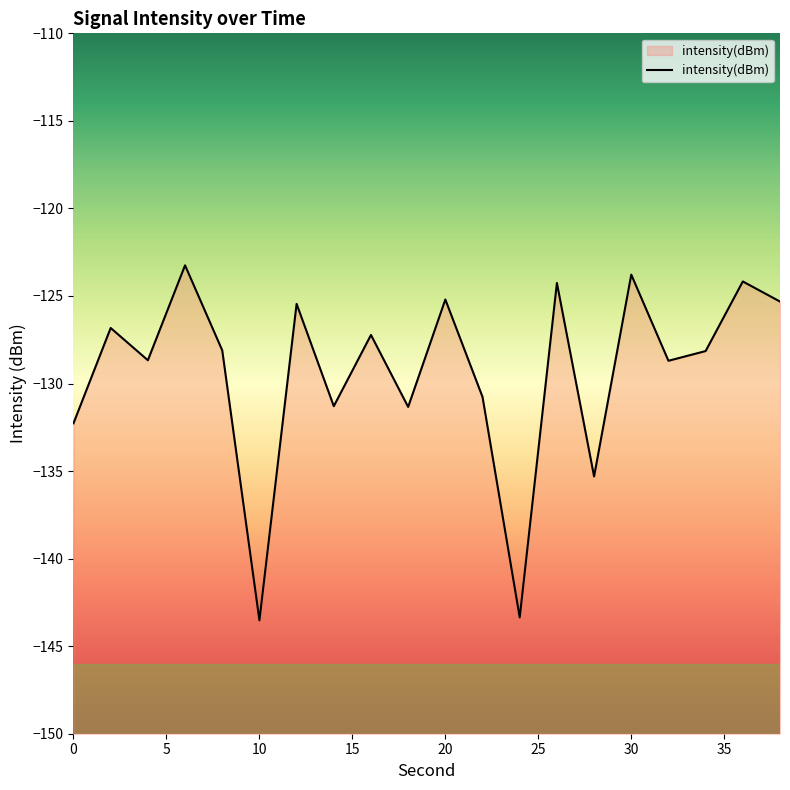

List the labels in order of value, smallest first.

10, 24, 28, 0, 18, 14, 22, 32, 4, 34, 8, 16, 2, 12, 38, 20, 26, 36, 30, 6